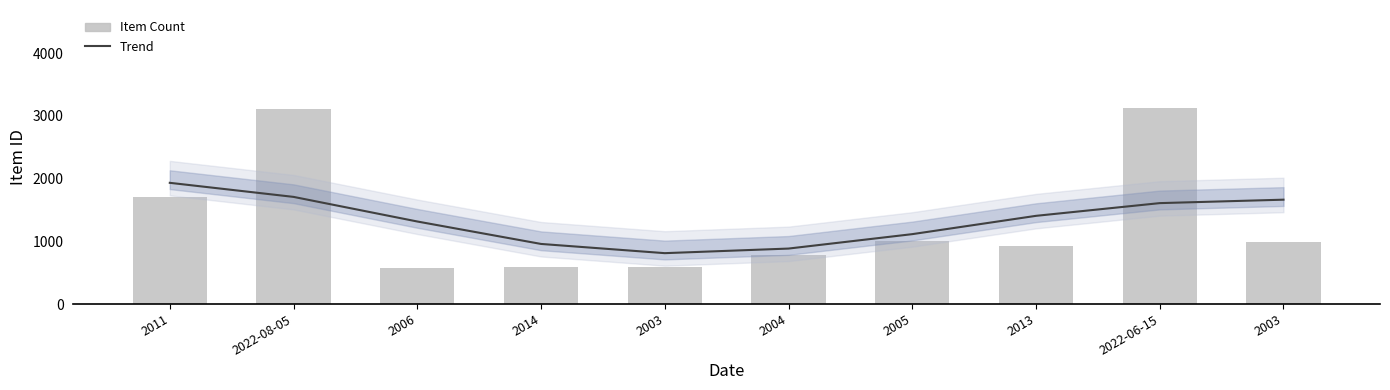

Is the value of Trend at 2014 greater than the value of Item Count at 2003?

Yes